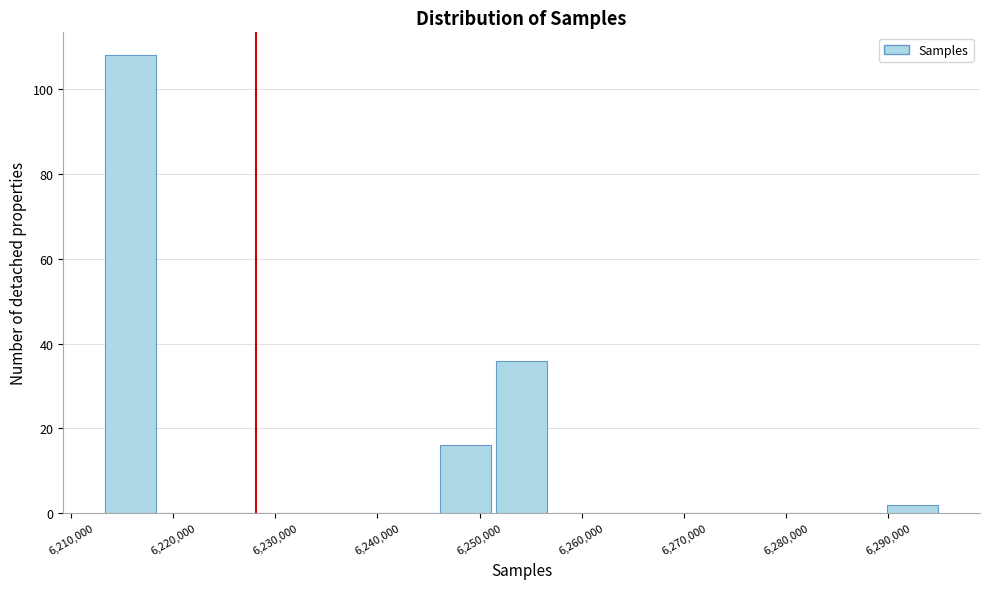

Reading left to right, transcribe this chart: for each bar, give the range it covers on the x-axis and its height. Neither the bar edges nor the heights are printed on the chart, so give them approximately, as read against the axes.

6213000 to 6219000: 108
6219000 to 6224000: 0
6224000 to 6230000: 0
6230000 to 6235000: 0
6235000 to 6240000: 0
6240000 to 6246000: 0
6246000 to 6251000: 16
6251000 to 6257000: 36
6257000 to 6262000: 0
6262000 to 6268000: 0
6268000 to 6273000: 0
6273000 to 6279000: 0
6279000 to 6284000: 0
6284000 to 6290000: 0
6290000 to 6295000: 2